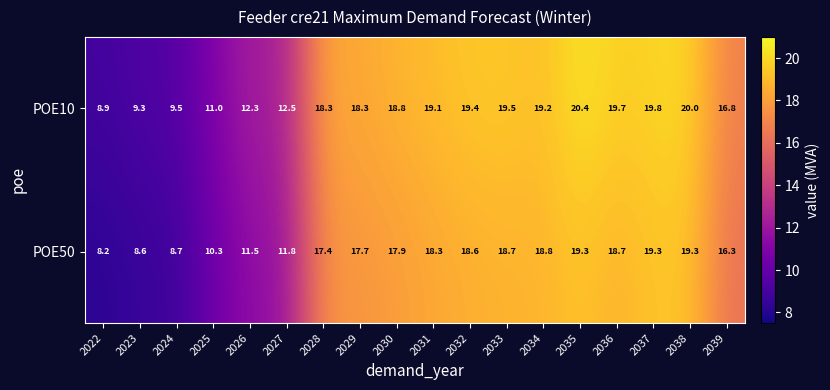

Rank the series by their maximum value, from lowest to highest.

POE50, POE10